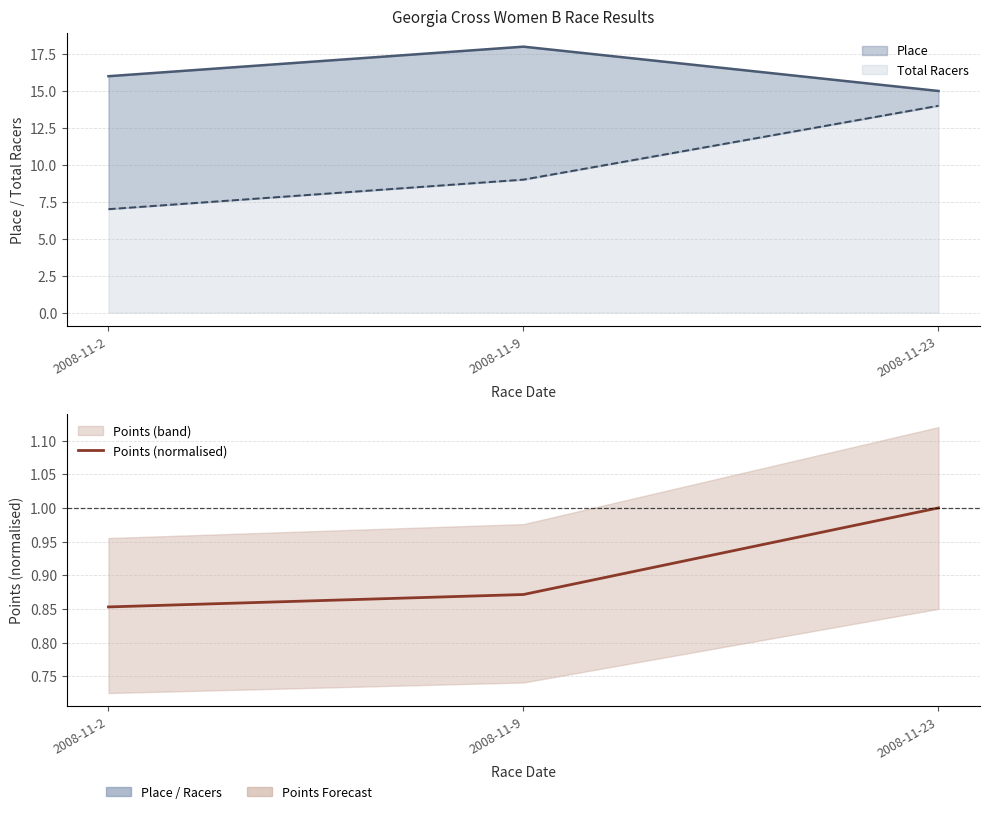

The chart shows a value of 0.4 at 2008-11-23. True or false?

False